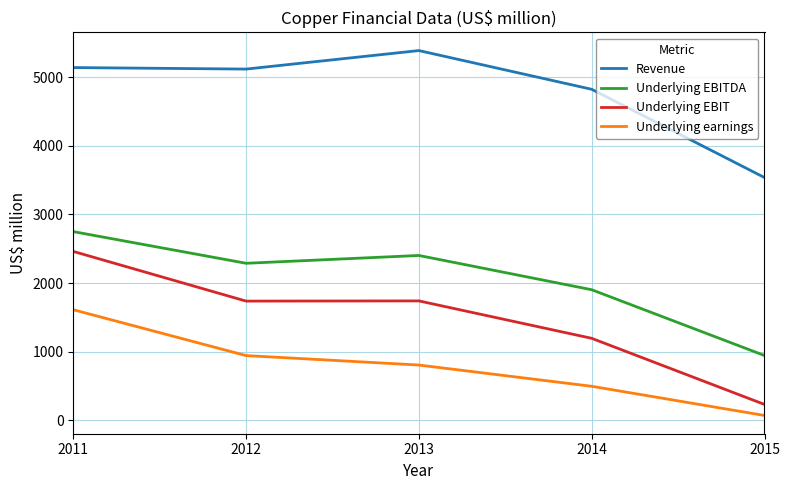

The Underlying EBITDA series shows 2672 at 2014. True or false?

False